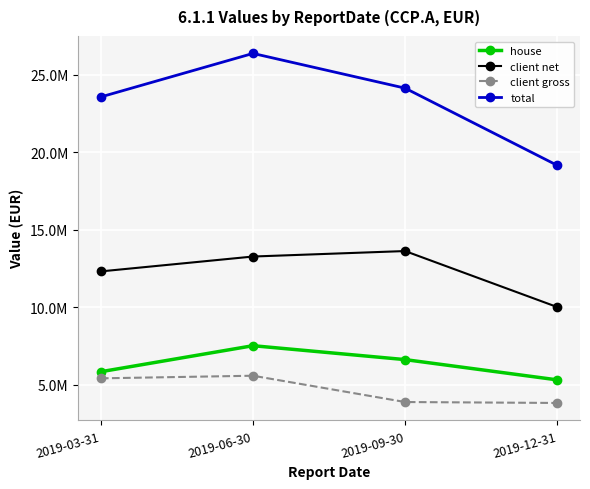

In client gross, how many points are higher than both neighbors (excluding endpoints)?

1